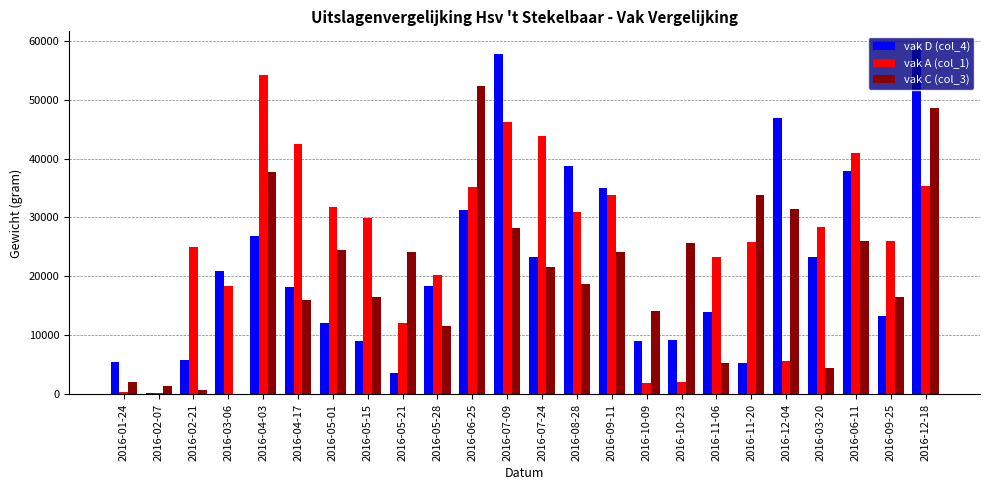

What is the greatest value displayed?

58626